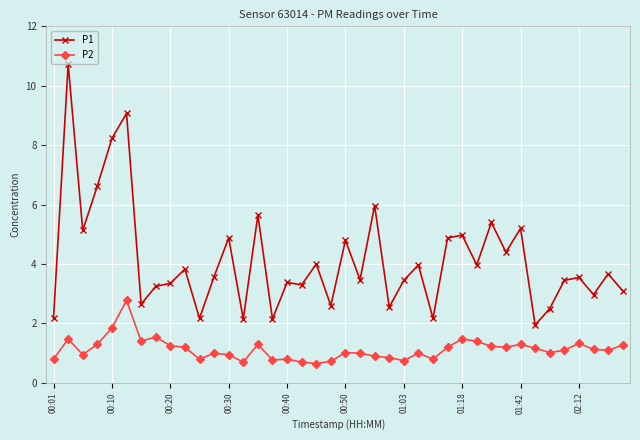

True or false: P2 and P1 intersect in this chart.

False